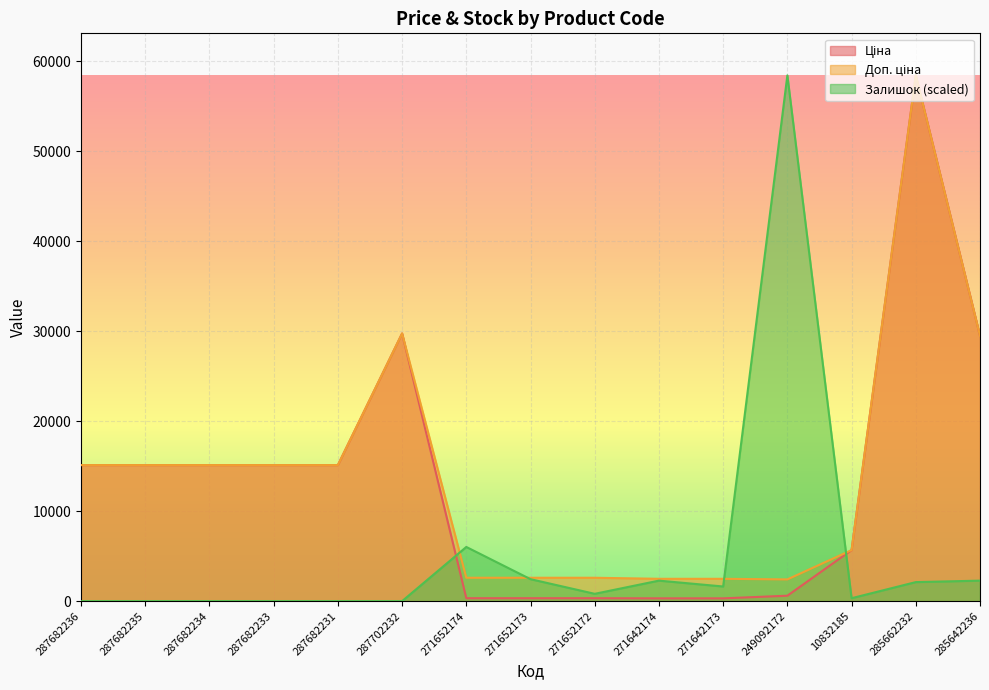

Where does the Ціна series first go above 15120?

287702232